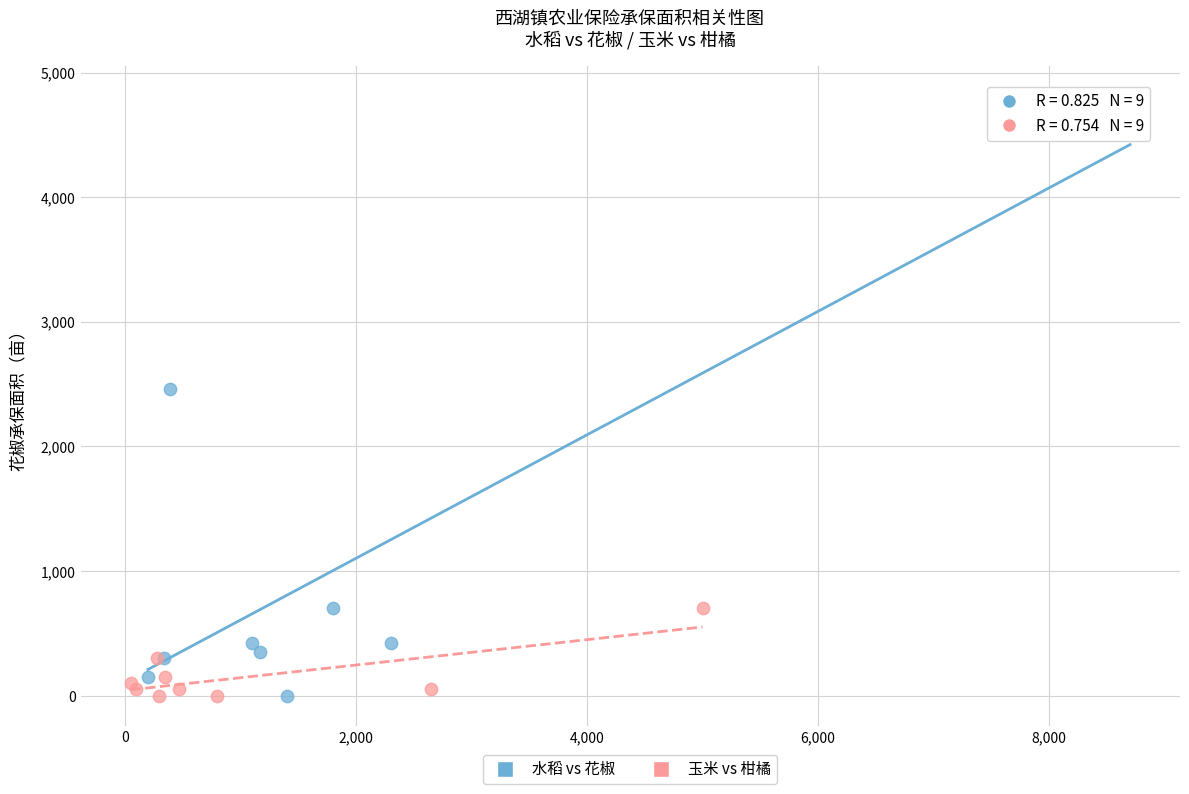

Which series reaches the maximum Y coordinate?

水稻 vs 花椒